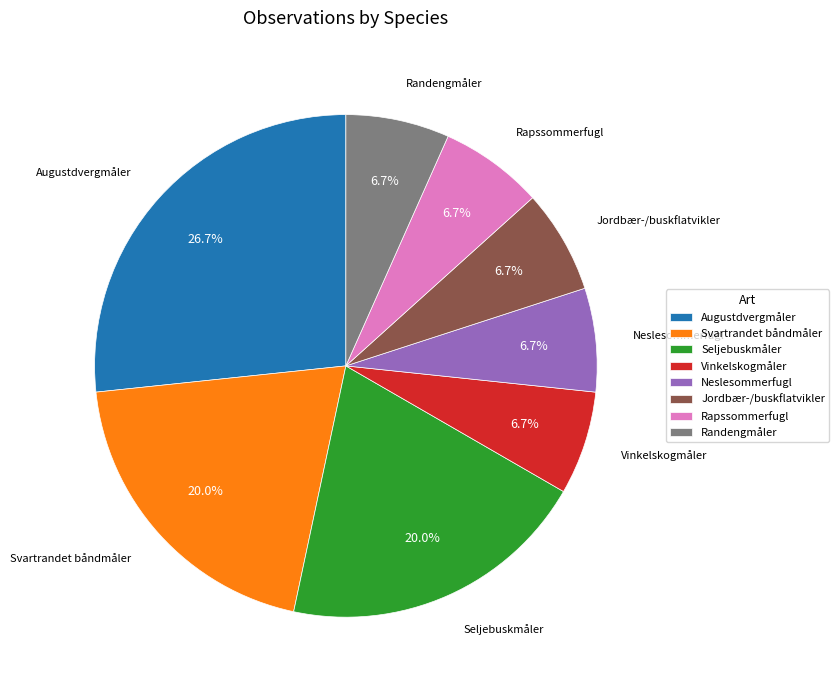

What is the ratio of the value at Seljebuskmåler to the value at Rapssommerfugl?

3.0